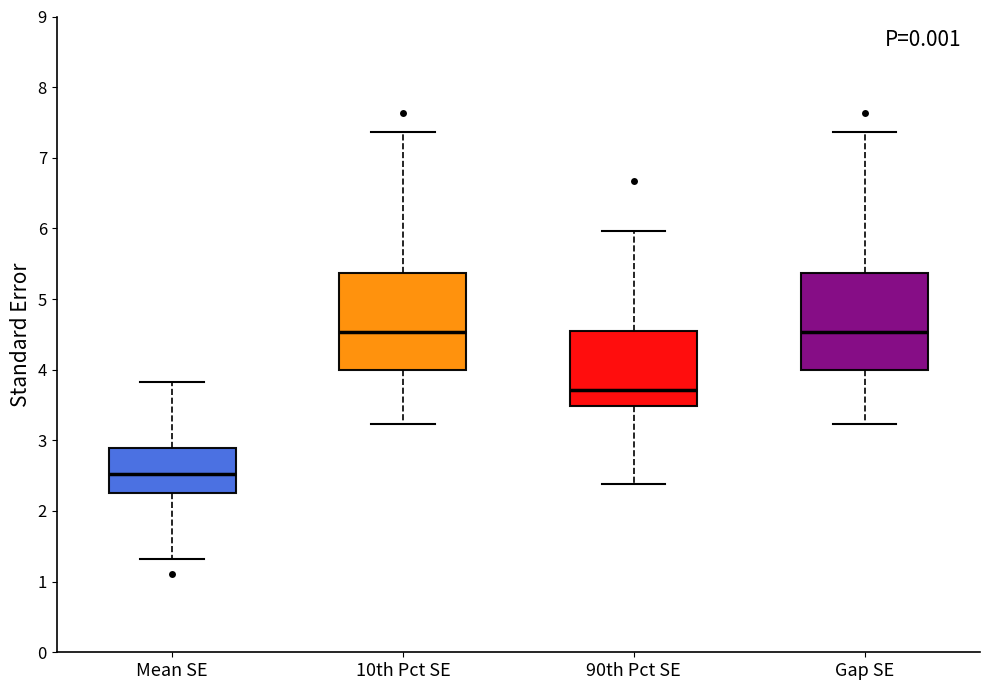

Where does the median line of the box for Mean SE sit on the y-axis? The values are not printed on the chart, so give them approximately, as read against the axis.

2.5